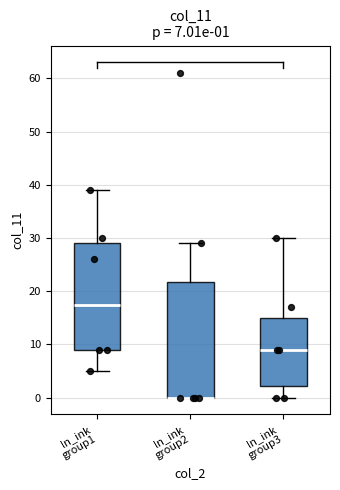

Comparing the boxes themselves (not the whiskers), which one is the tallest?

ln_ink group2